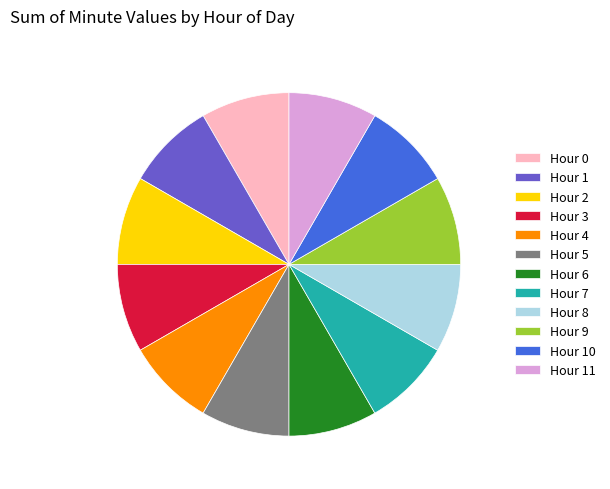

True or false: Hour 8 accounts for 8% of the total.

True